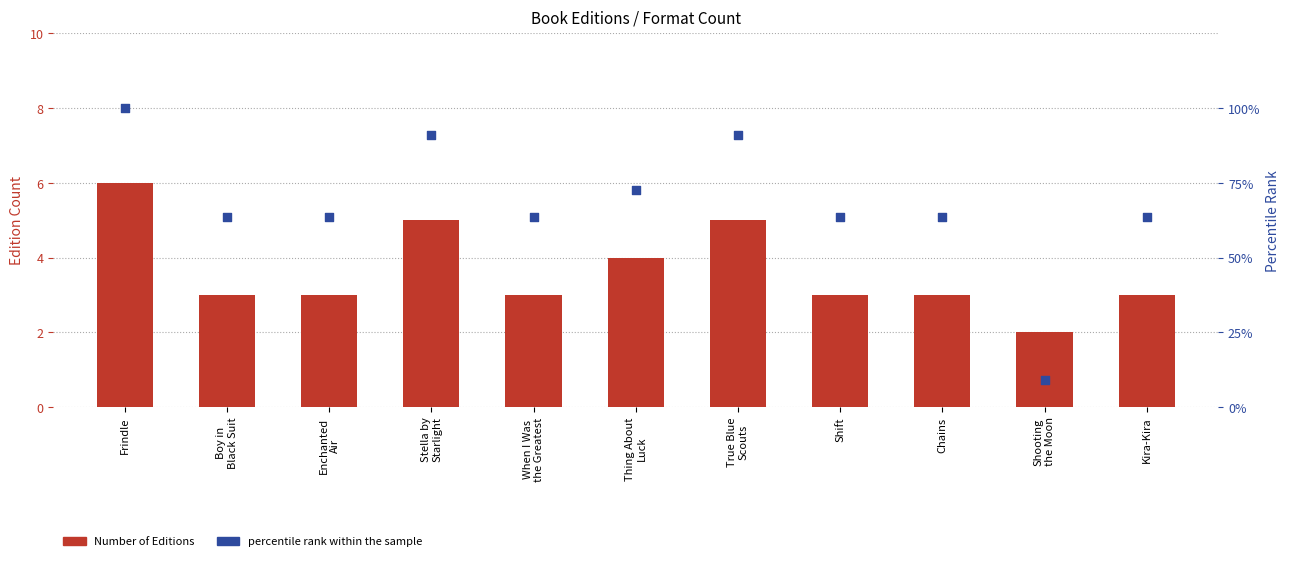

What is the total value across all series at Thing About
Luck?

76.7